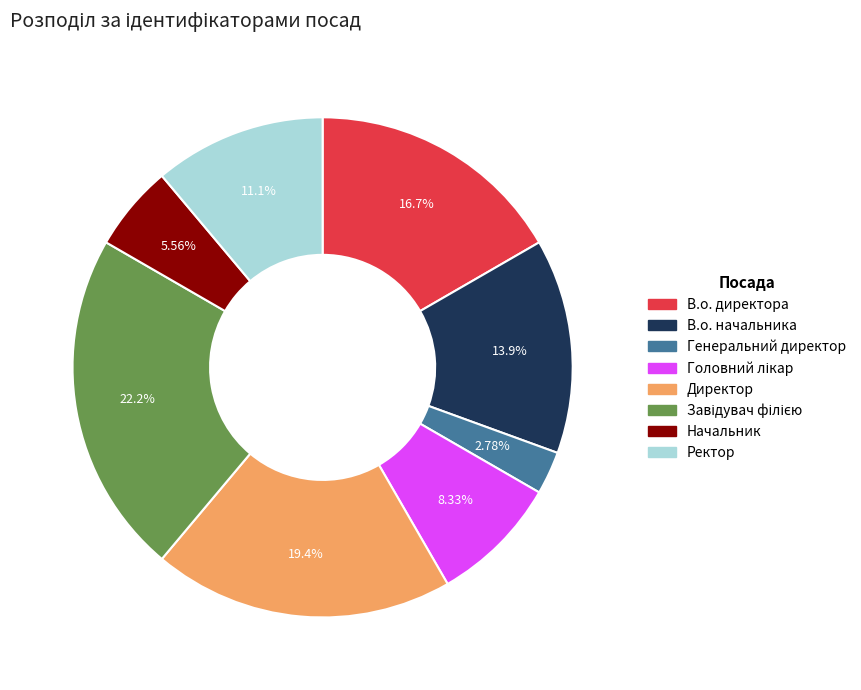

Is Ректор the majority of the pie?

No